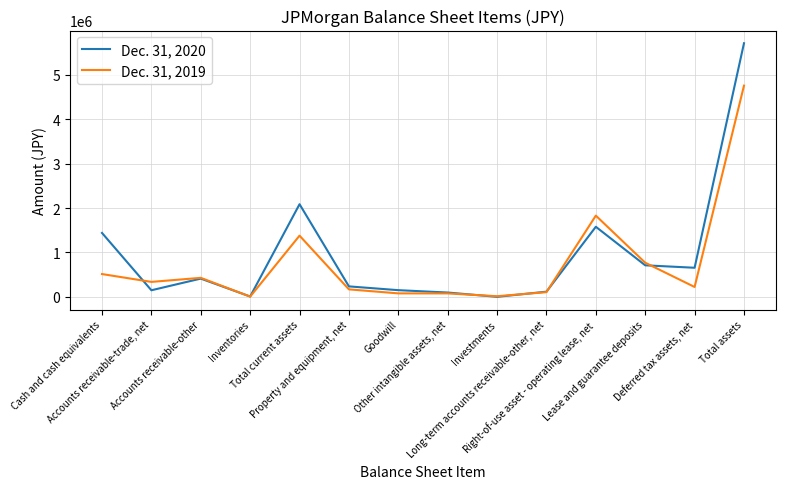

The value of Dec. 31, 2020 at Total current assets is 2087224. True or false?

True